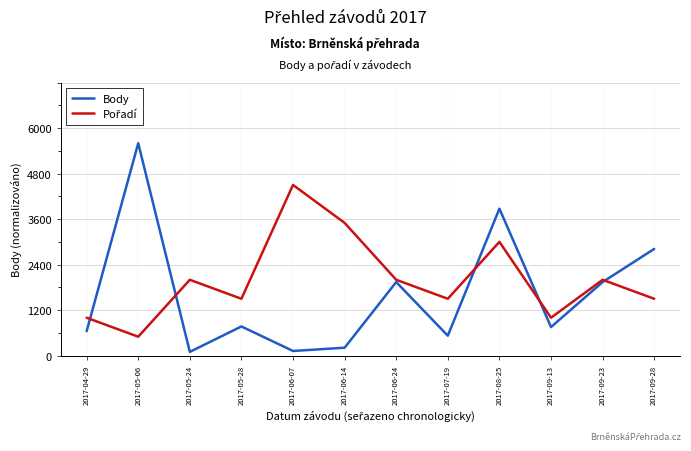

What is the spread (max minus min) of values at 2017-07-19?

0.8